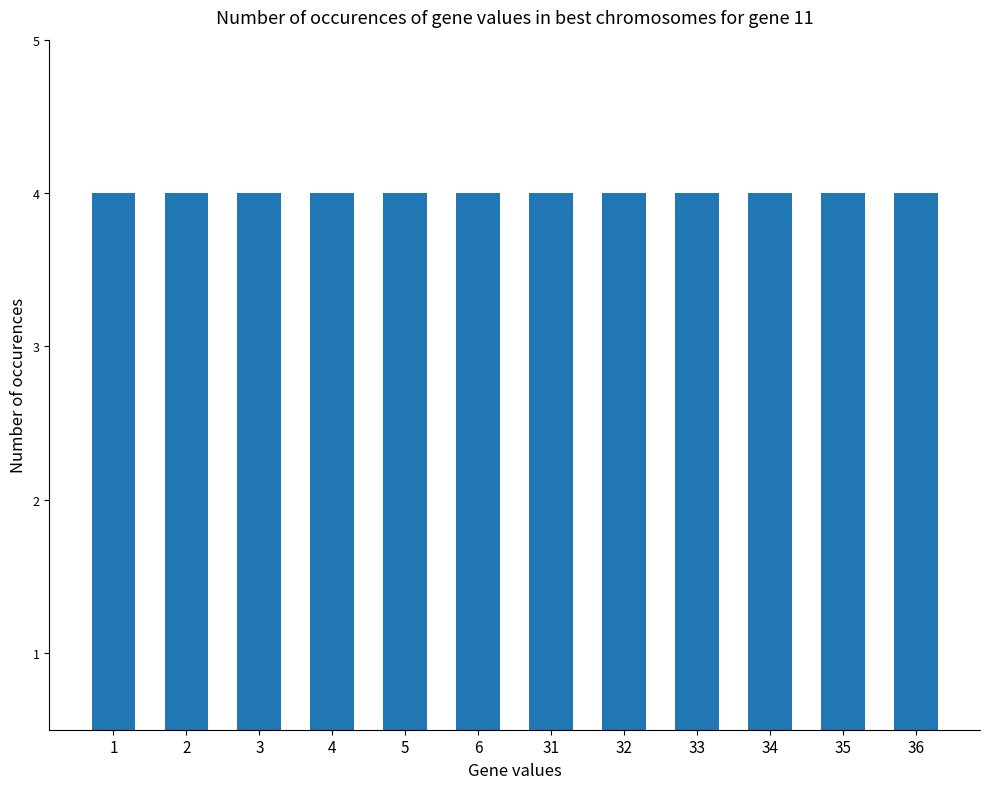

Does the chart contain any negative values?

No